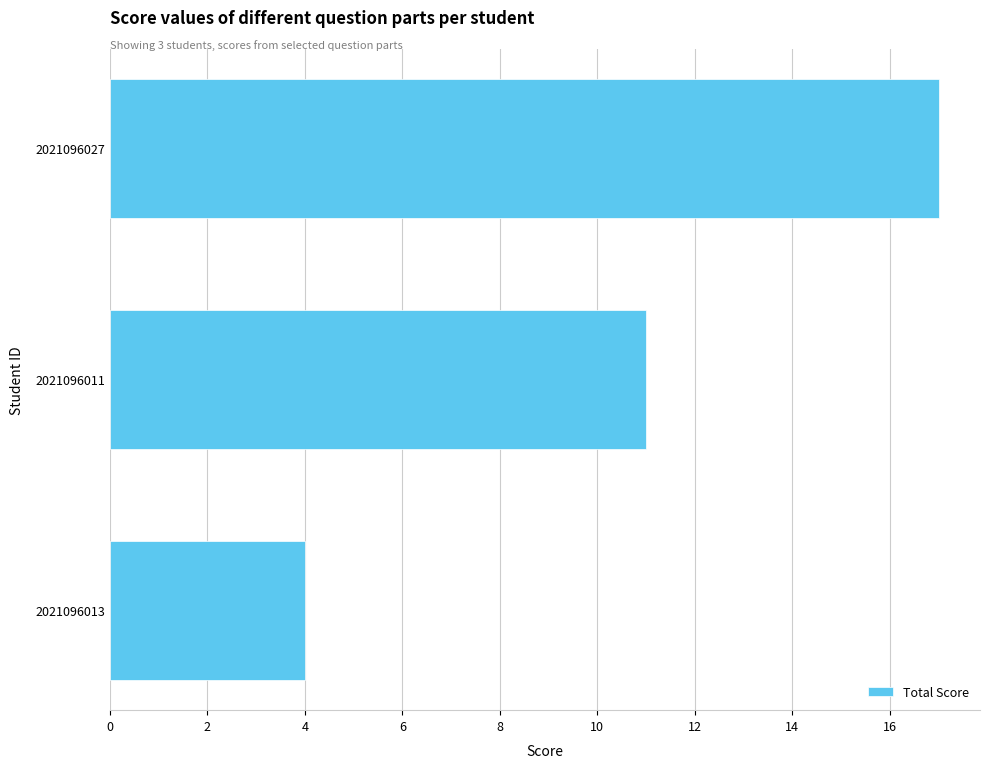

Count the values in the range 4 to 17.

3